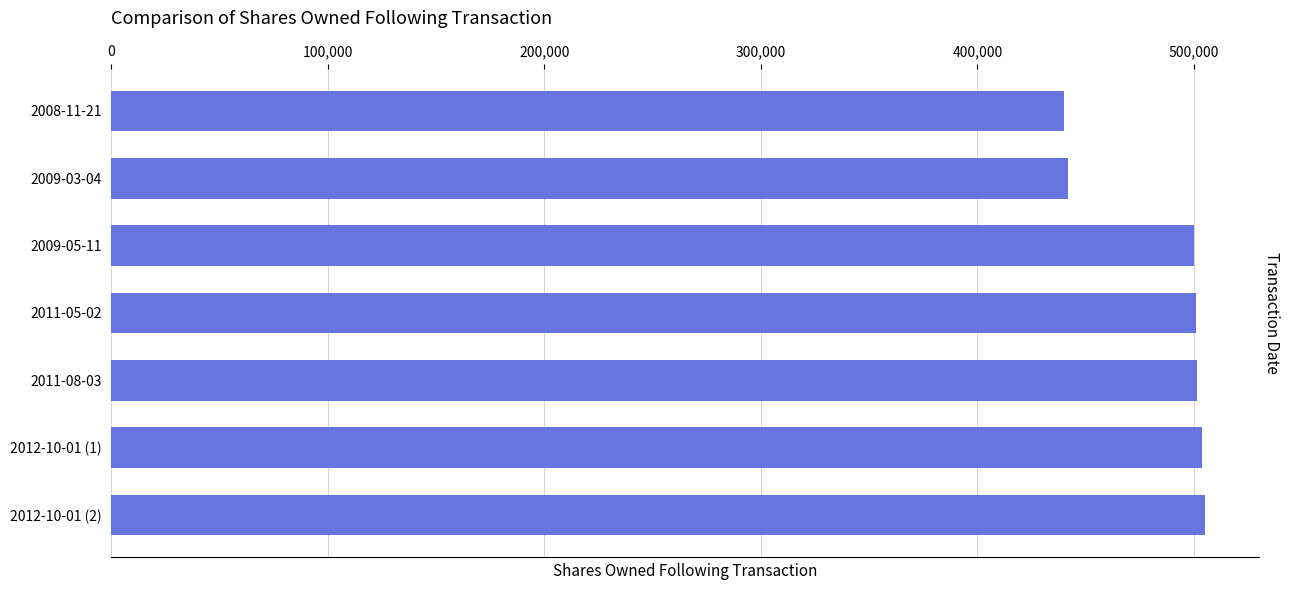

Approximately how many times larger is the value at 2012-10-01 (2) compared to 2008-11-21?

1.1